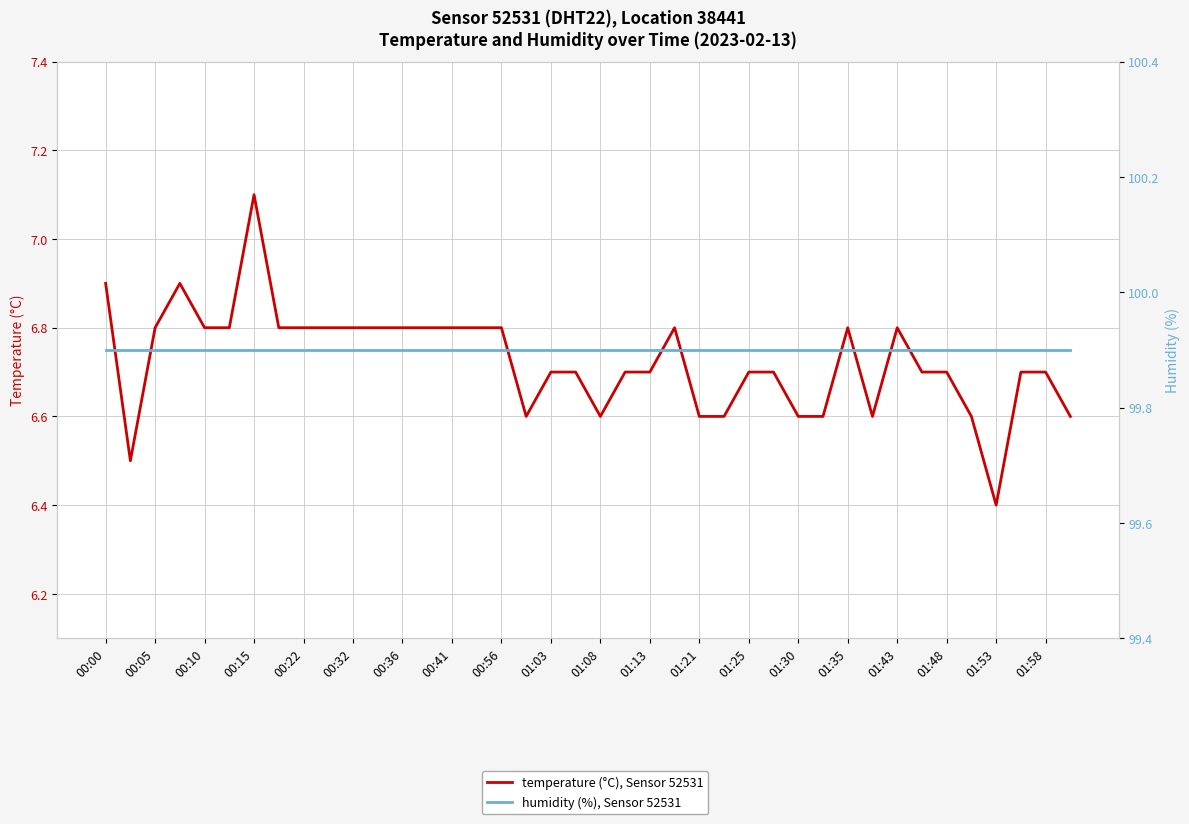

How many interior local peaks does the temperature (°C), Sensor 52531 series have?

5